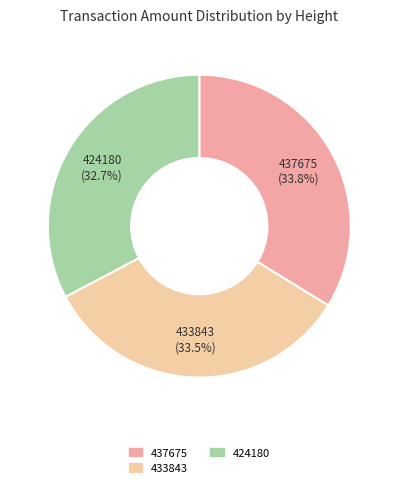

Approximately how many times larger is the value at 433843 compared to 437675?

1.0